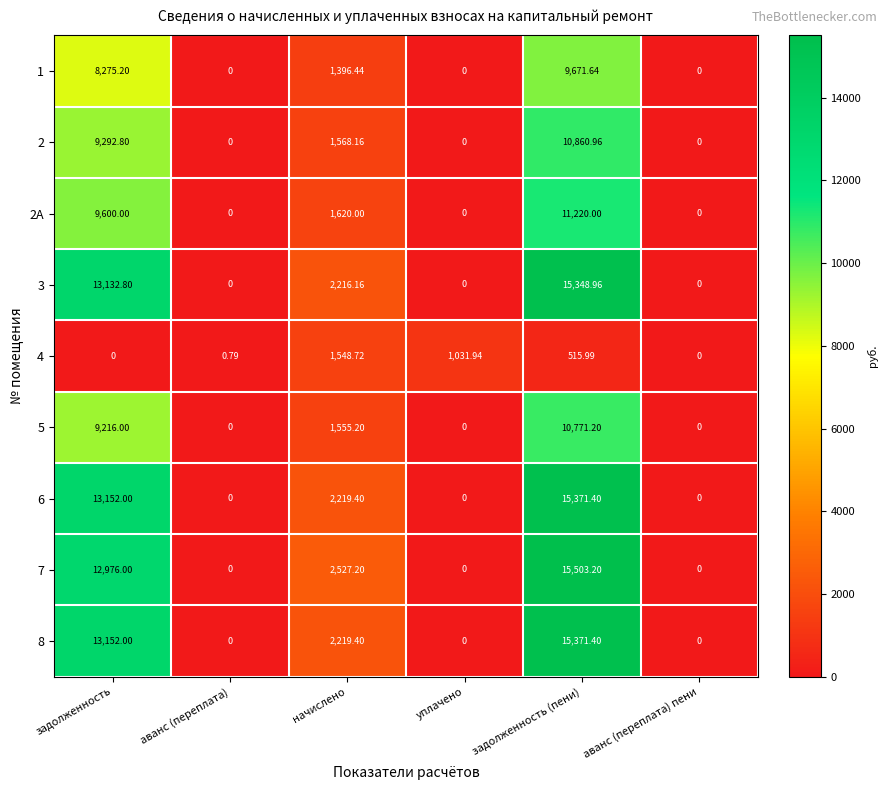

At which category is the sum across all series the highest?

задолженность (пени)